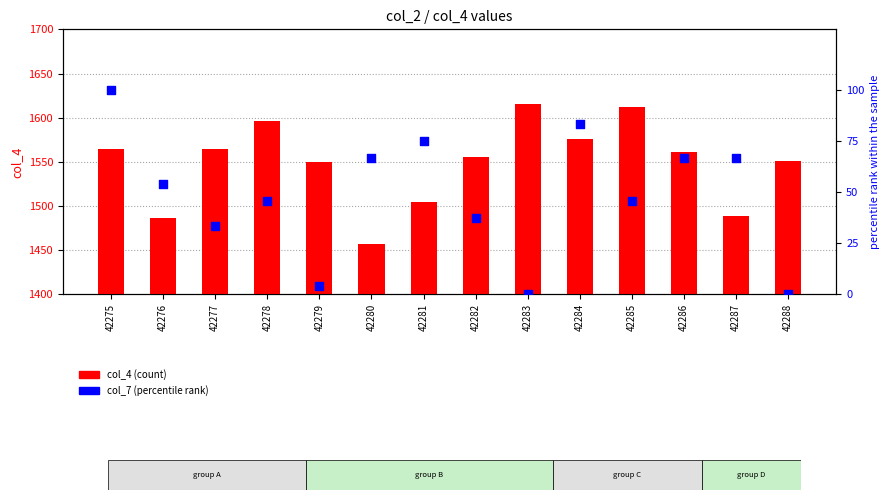

Which series contains the lowest Y value?

col_7 (percentile rank)